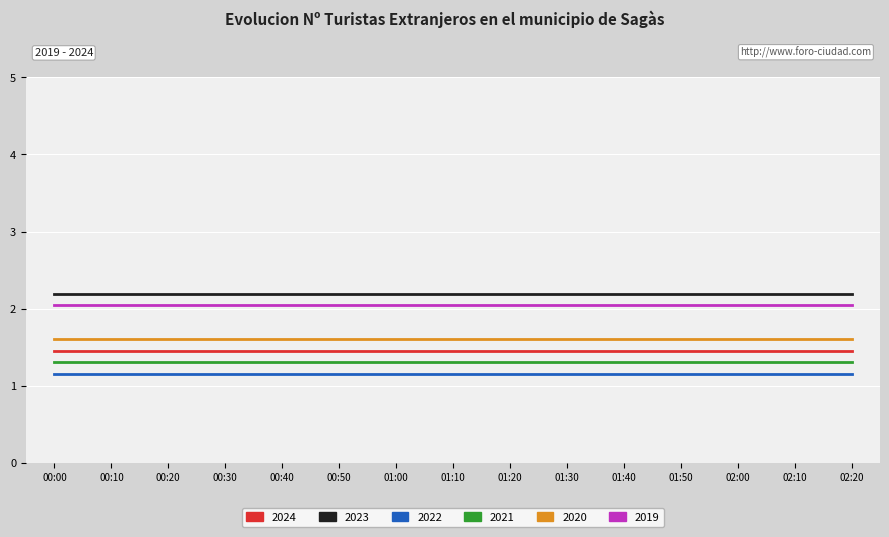

What is the difference between the highest and lowest values at 00:50?

1.0